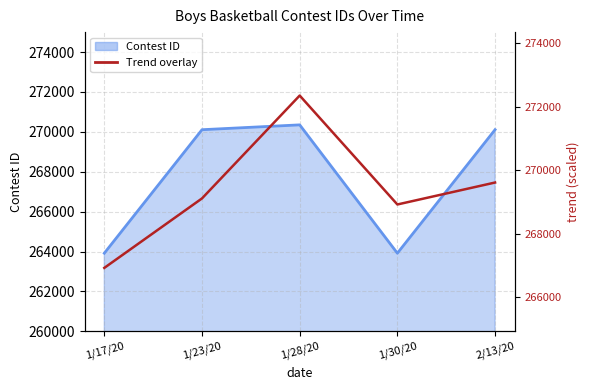

What value does the Contest ID series have at 1/23/20, to the nearest 50?

270100